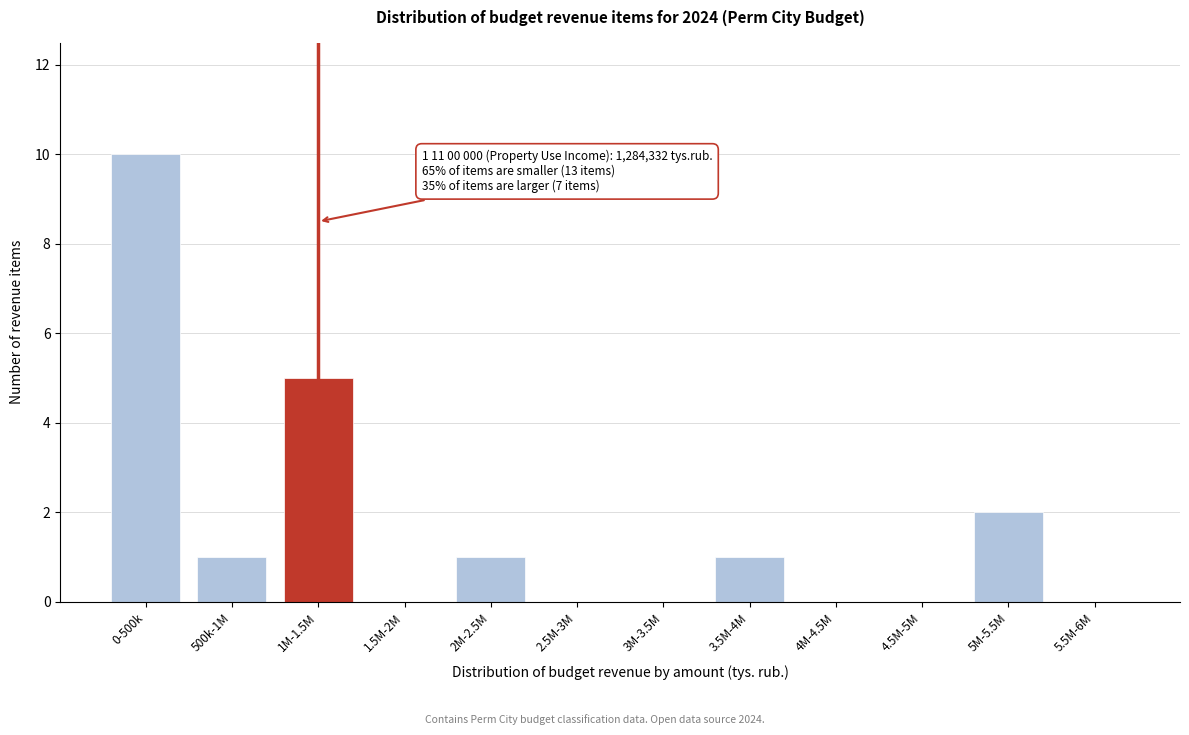

Reading right to left, list all the values displayed in this chart.

5.5M-6M=0	5M-5.5M=2	4.5M-5M=0	4M-4.5M=0	3.5M-4M=1	3M-3.5M=0	2.5M-3M=0	2M-2.5M=1	1.5M-2M=0	1M-1.5M=5	500k-1M=1	0-500k=10